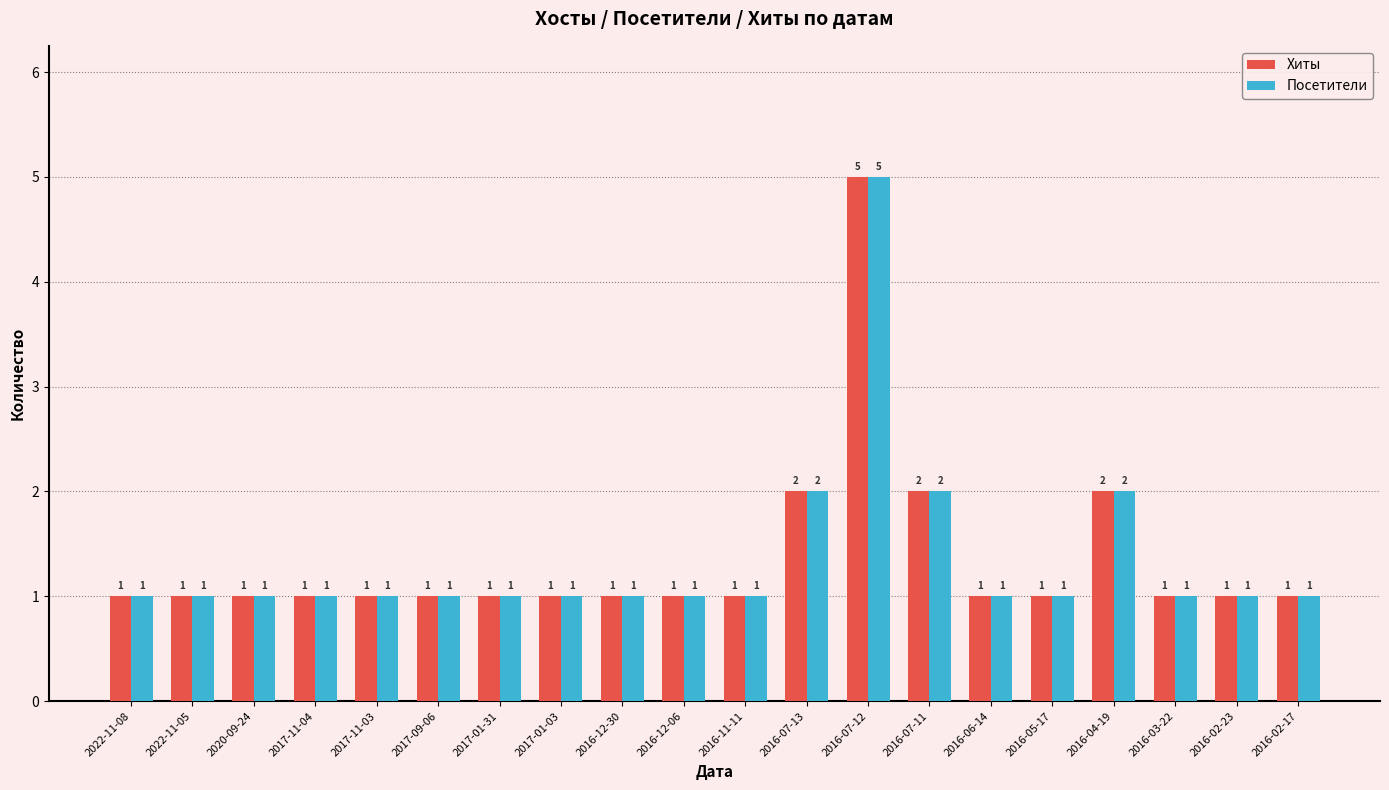

What is the value of the Хиты bar at the 9th from the left?

1